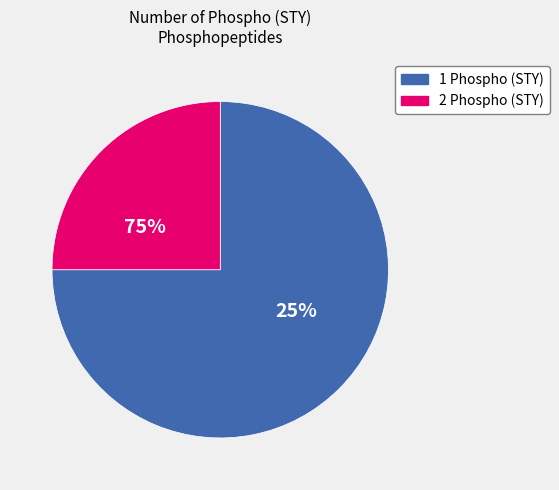

What is the largest slice in the pie chart?

2